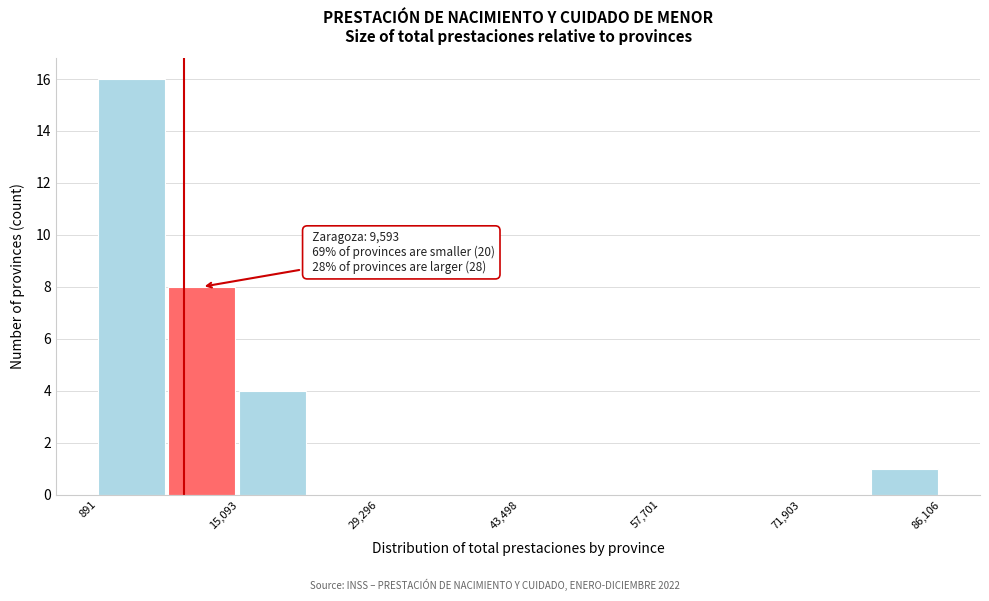

Read against the x-axis, roughly where is the centre of the tallest bar?

4000